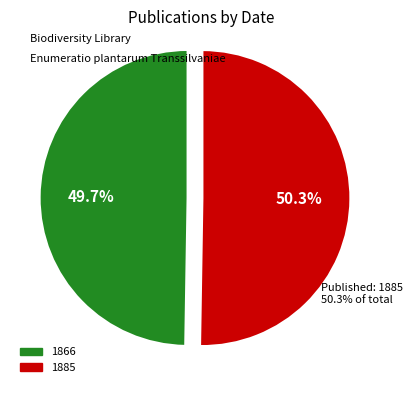

Is there any slice that represents more than half of the pie?

Yes